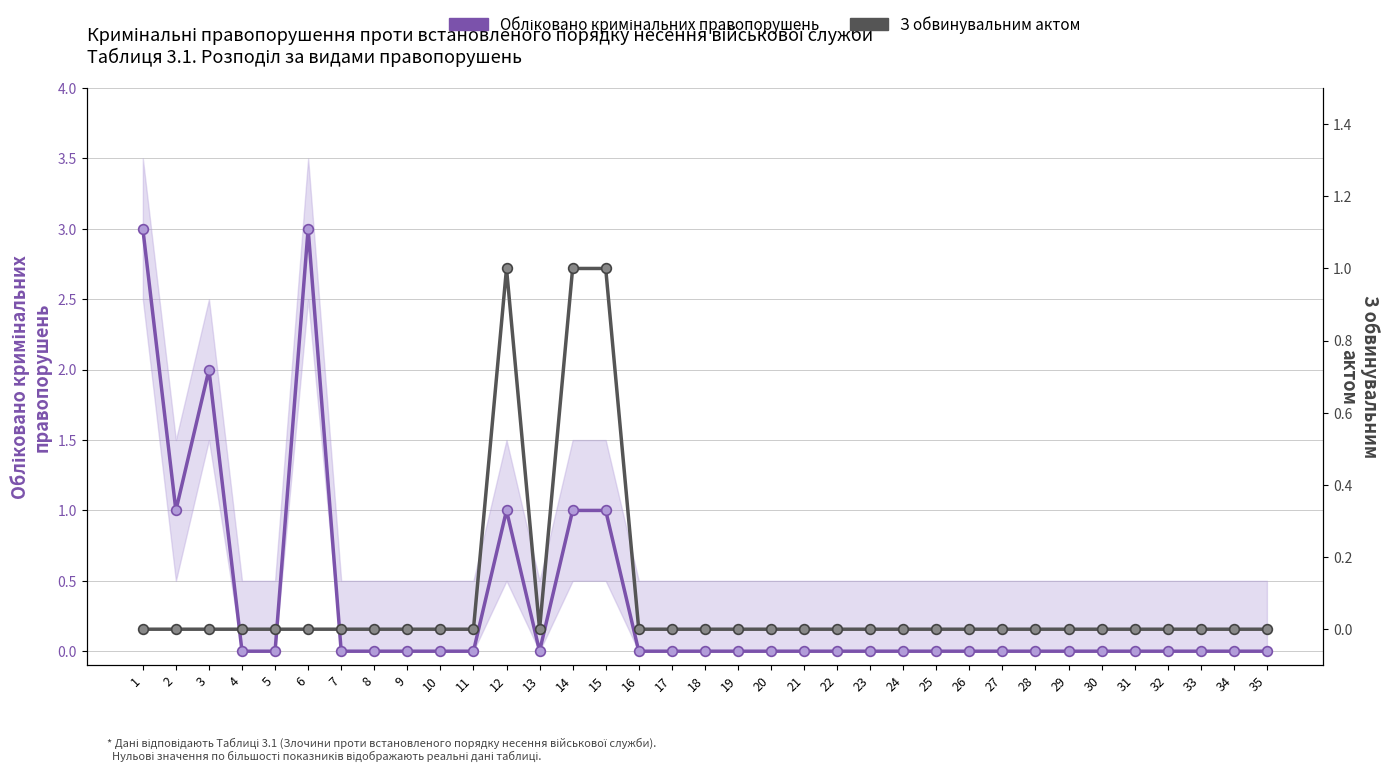

The value of Обліковано кримінальних правопорушень at 26 is -1. True or false?

False